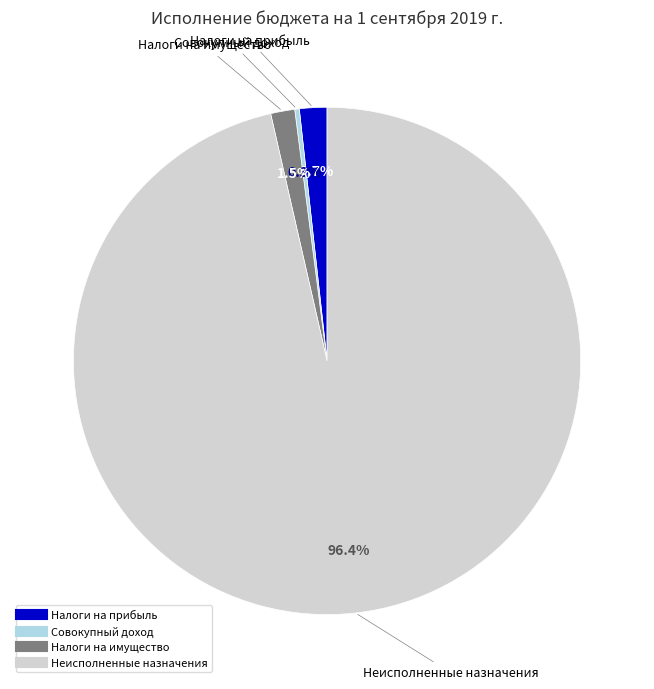

To the nearest percent, what is the average slice percentage?

25%